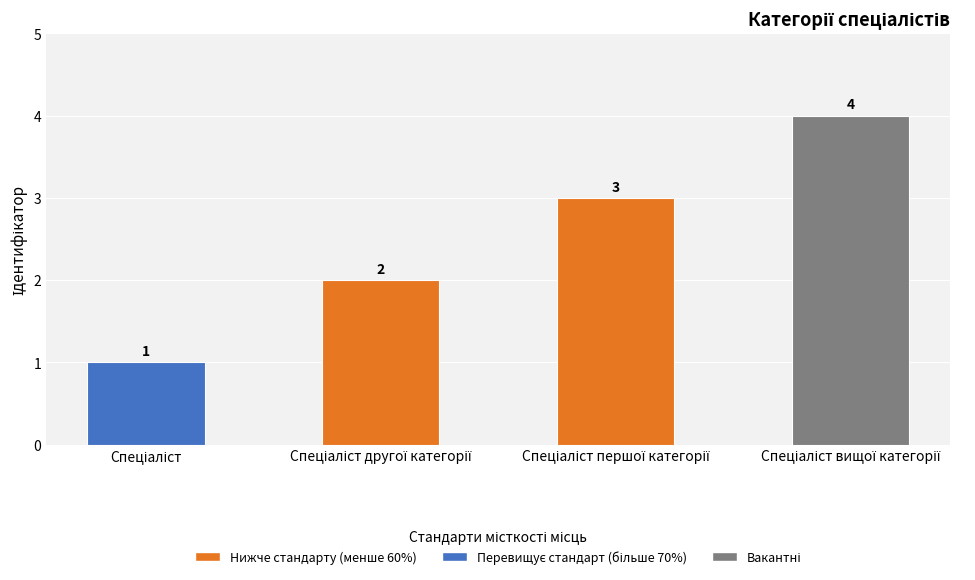

What is the maximum value shown in the chart?

4